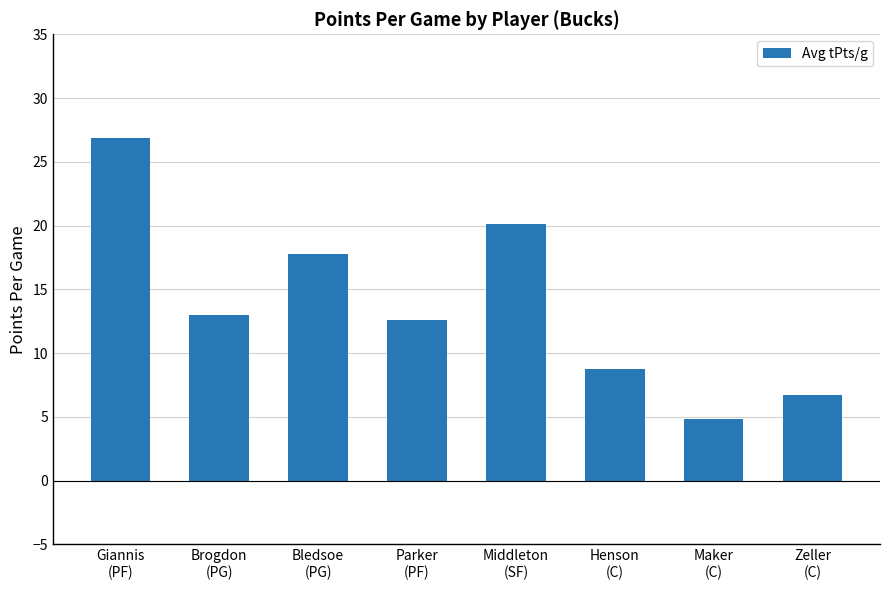

Where is the data nearest to the value 15?

Brogdon
(PG)